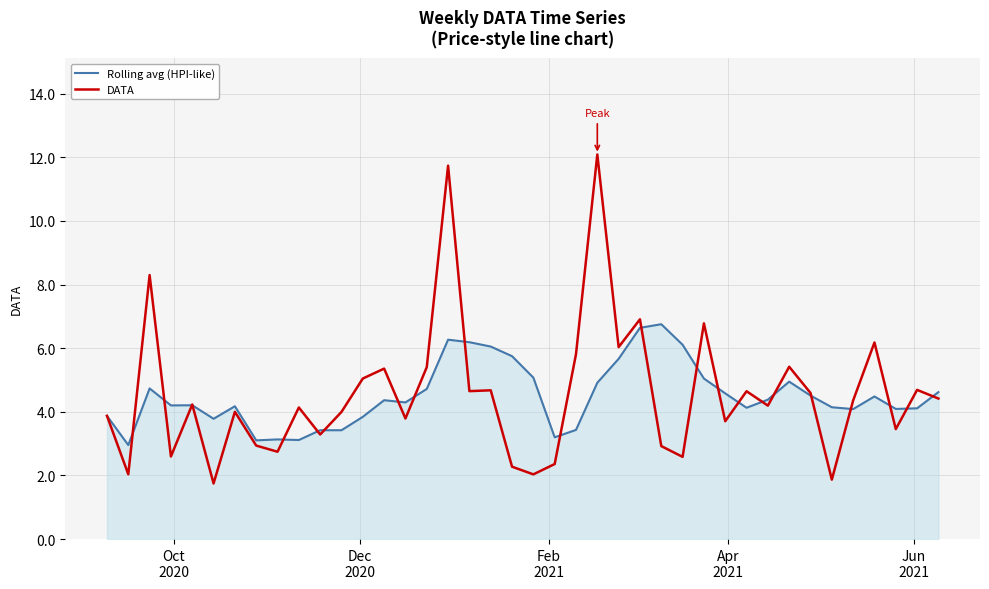

What is the maximum value shown in the chart?

12.1